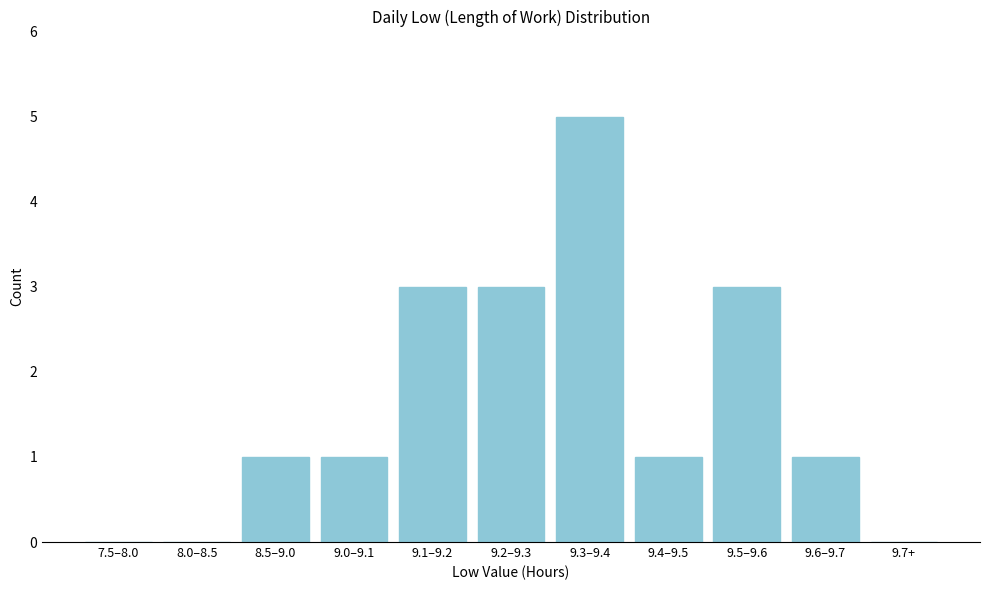

Reading right to left, what are all the values shown in this chart?

9.7+=0	9.6–9.7=1	9.5–9.6=3	9.4–9.5=1	9.3–9.4=5	9.2–9.3=3	9.1–9.2=3	9.0–9.1=1	8.5–9.0=1	8.0–8.5=0	7.5–8.0=0